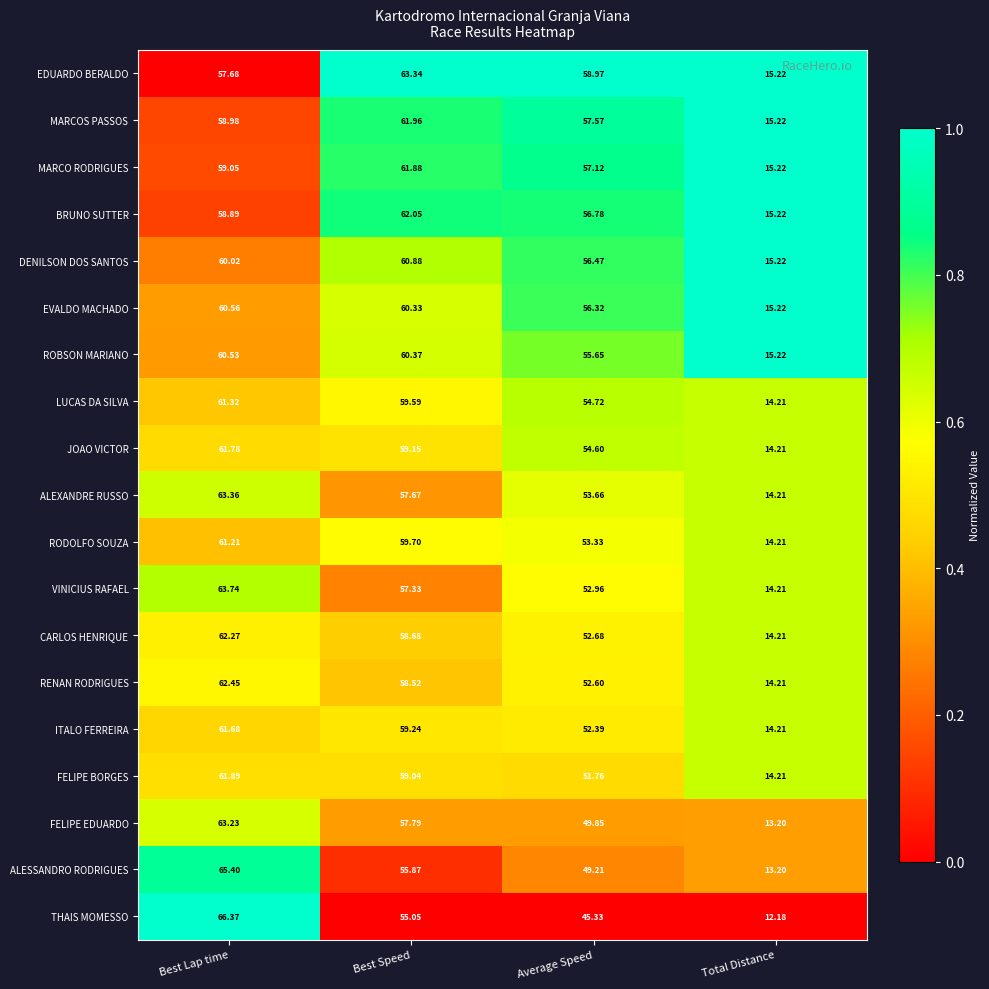

At Best Lap time, list the series in order from largest to smallest.

THAIS MOMESSO, ALESSANDRO RODRIGUES, VINICIUS RAFAEL, ALEXANDRE RUSSO, FELIPE EDUARDO, RENAN RODRIGUES, CARLOS HENRIQUE, FELIPE BORGES, JOAO VICTOR, ITALO FERREIRA, LUCAS DA SILVA, RODOLFO SOUZA, EVALDO MACHADO, ROBSON MARIANO, DENILSON DOS SANTOS, MARCO RODRIGUES, MARCOS PASSOS, BRUNO SUTTER, EDUARDO BERALDO